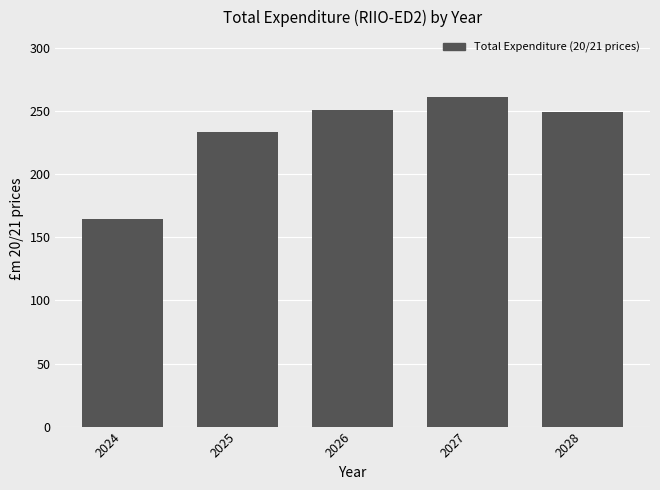

Between 2024 and 2027, which is larger?

2027